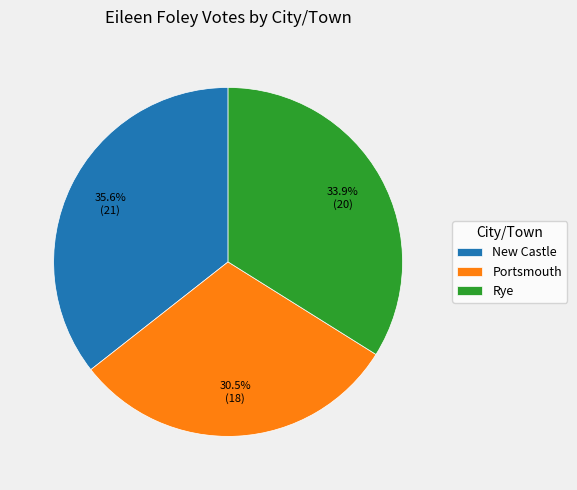

Between Rye and New Castle, which is larger?

New Castle